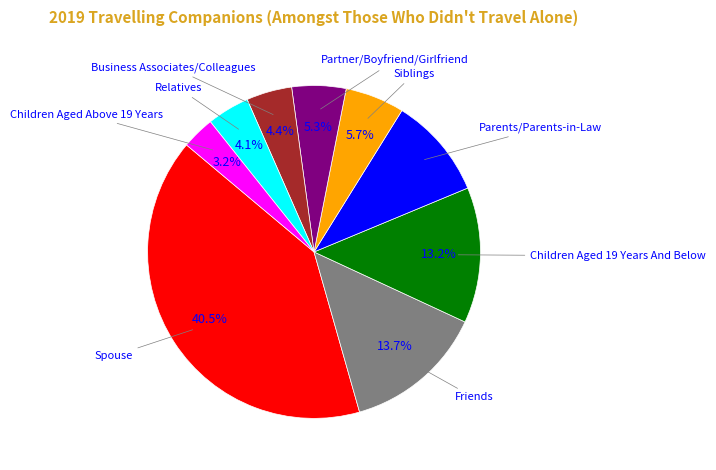

Is there any slice that represents more than half of the pie?

No